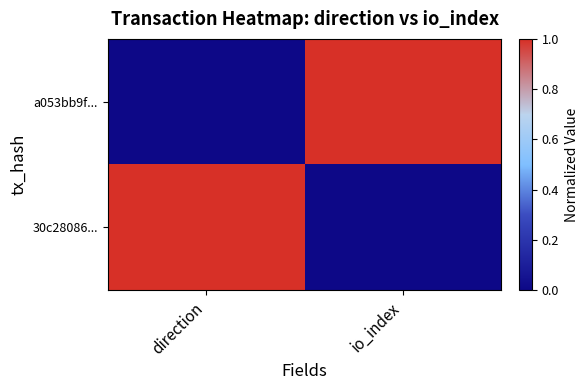

At how many categories does at least one series exceed 0?

2